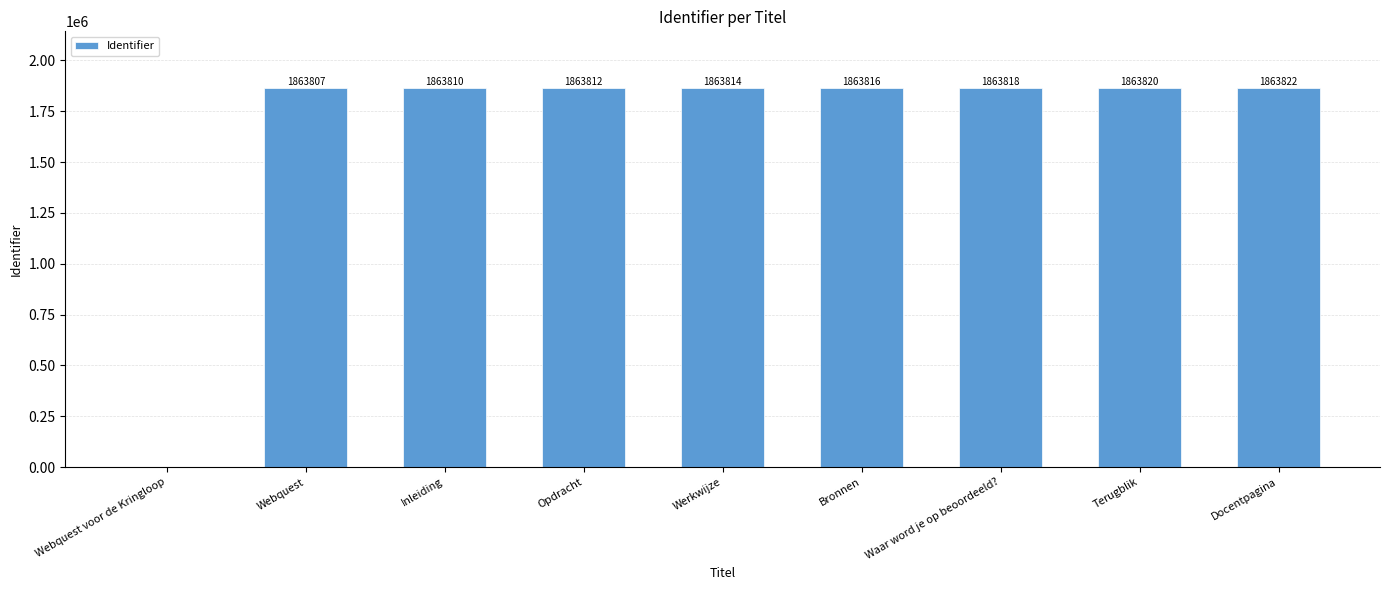

Count the number of categories in the chart.

9